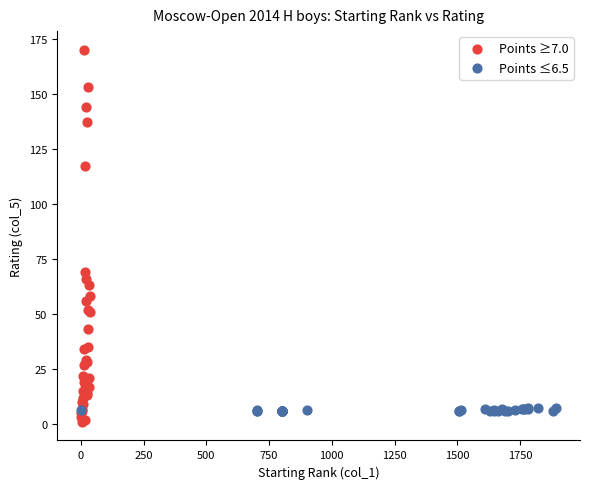

Which series has the widest spread of Y values?

Points ≥7.0